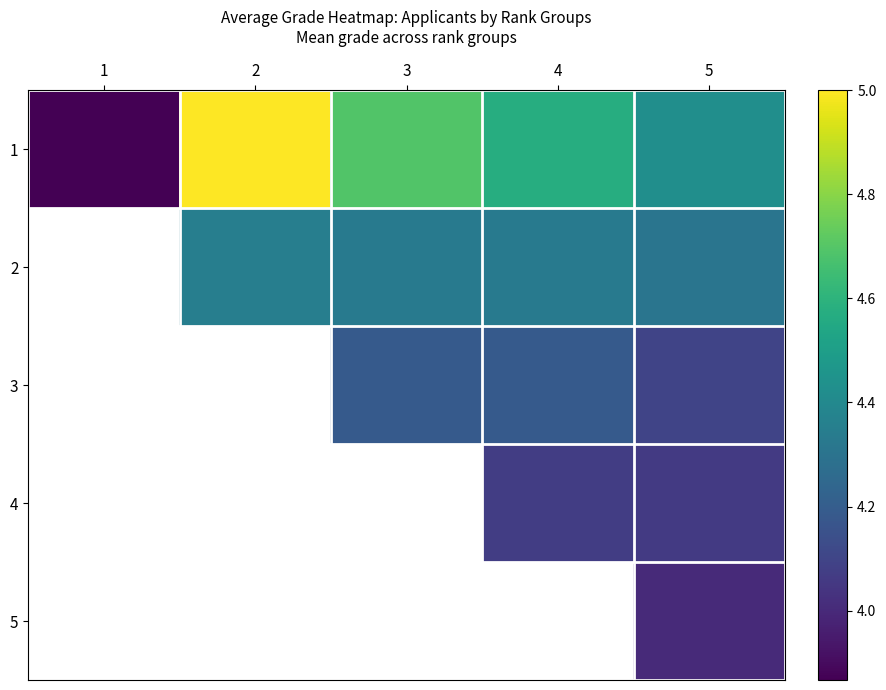

Rank the series by their maximum value, from highest to lowest.

1, 2, 3, 4, 5